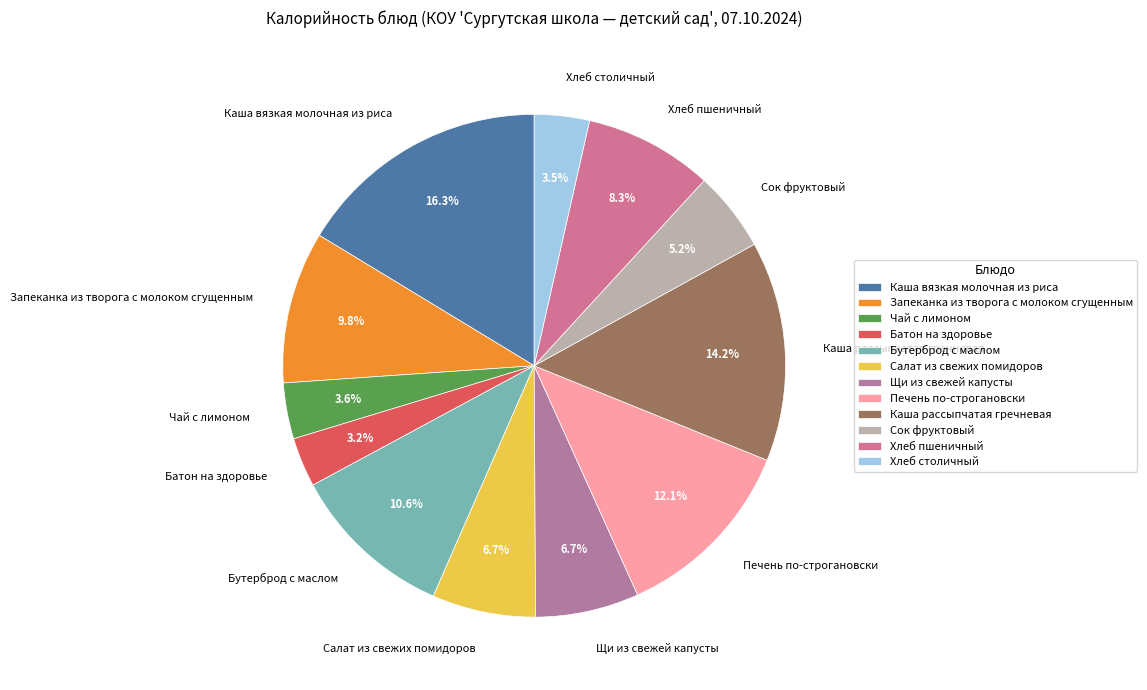

Which category has the biggest portion of the pie?

Каша вязкая молочная из риса